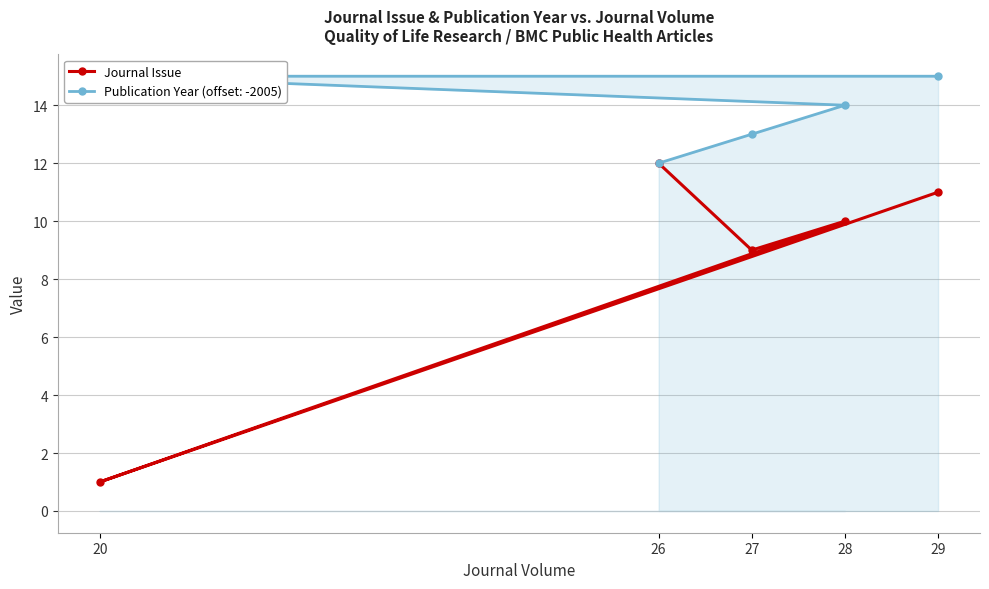

What value does the data have at 27?

9